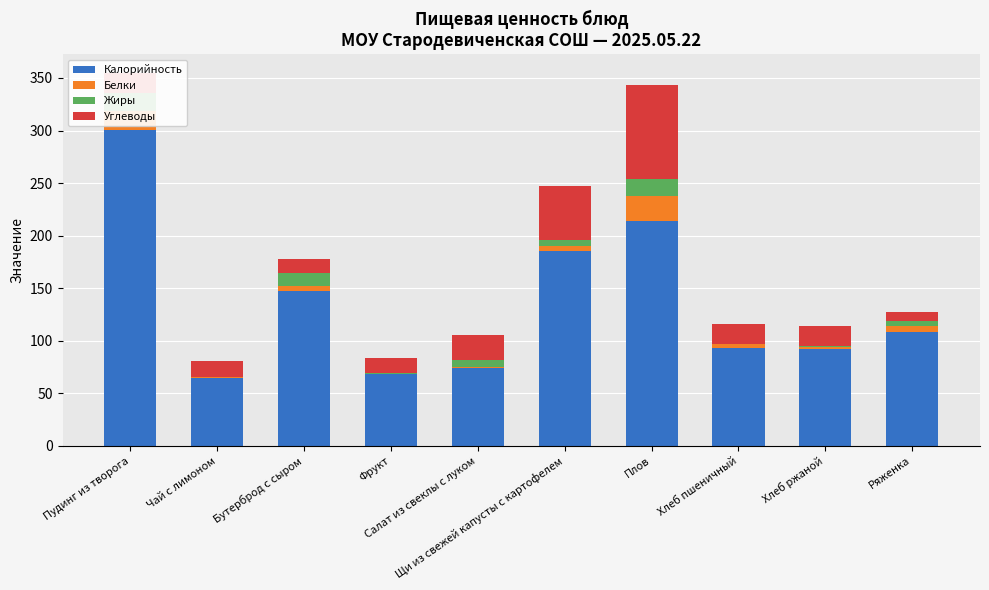

What is the difference between the Белки values at Чай с лимоном and Пудинг из творога?

17.5